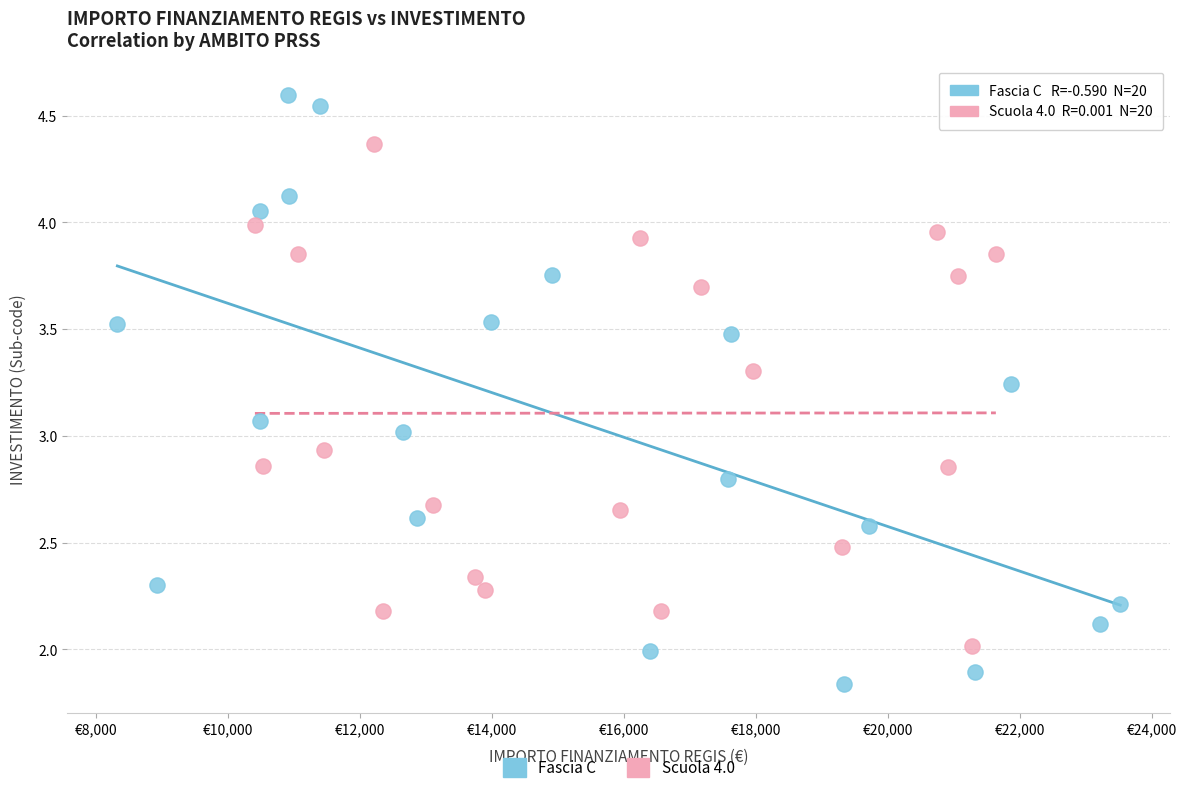

Which series has the widest spread of Y values?

Fascia C